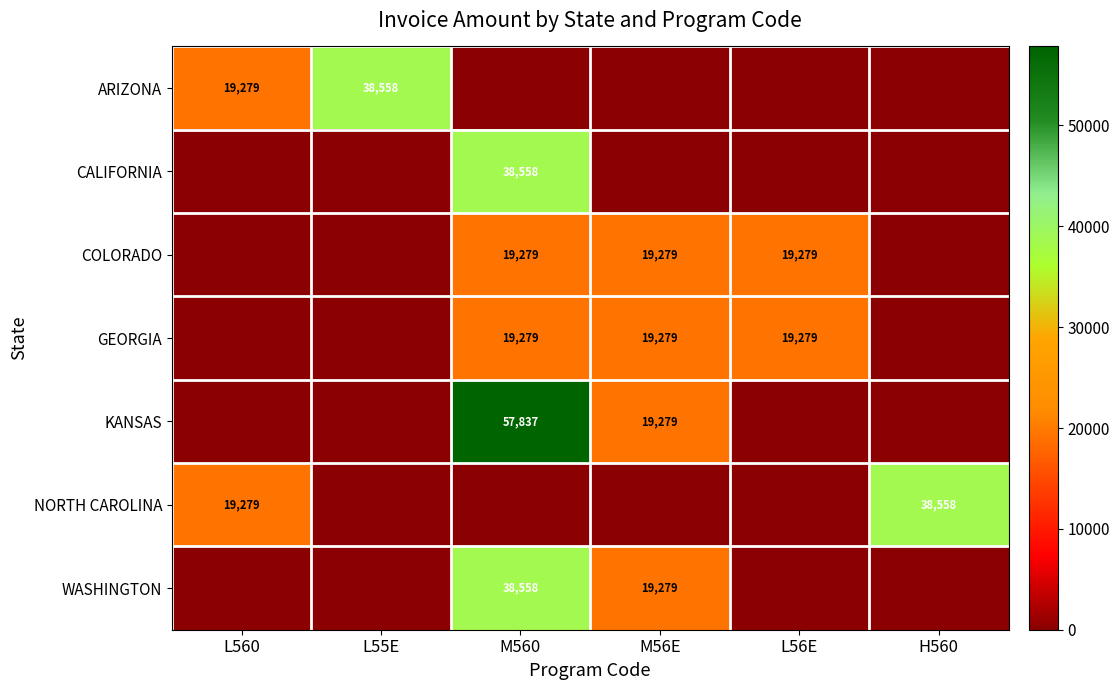

Which label corresponds to the smallest value in the chart?

M560